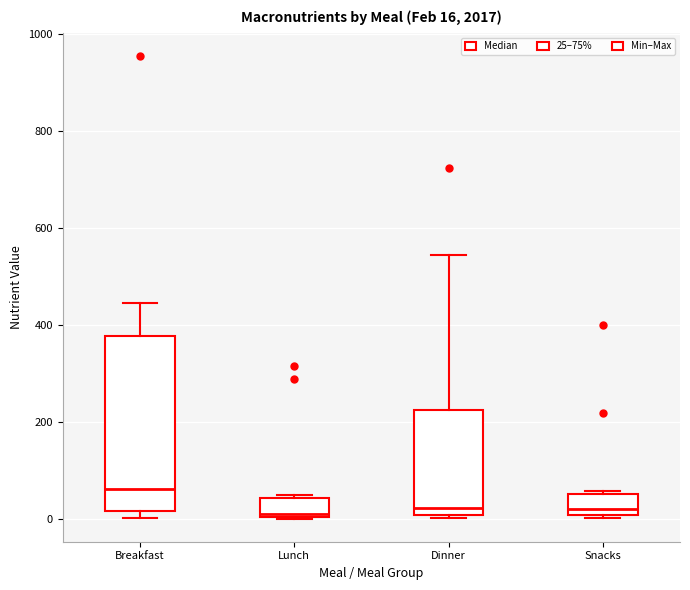

Which box is the tallest, from its lower edge to its upper edge?

Breakfast